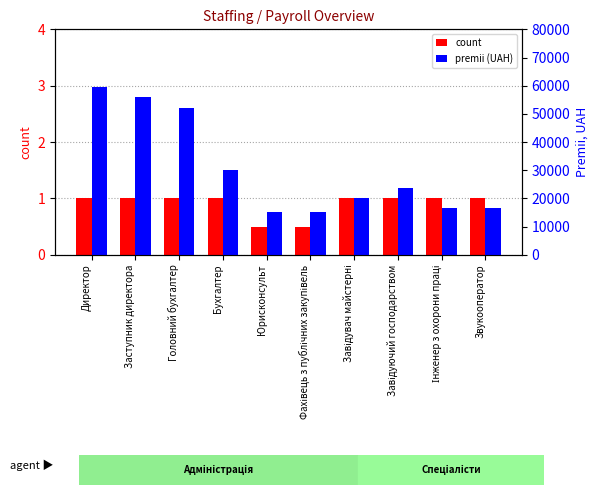

How many groups of bars are there?

10